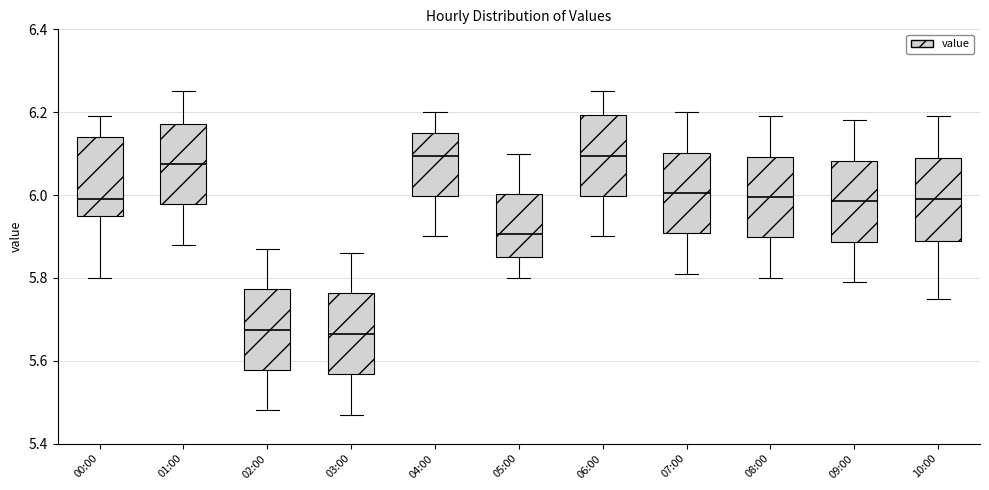

Where does the upper whisker of the box for 04:00 end on the y-axis? The values are not printed on the chart, so give them approximately, as read against the axis.

6.20